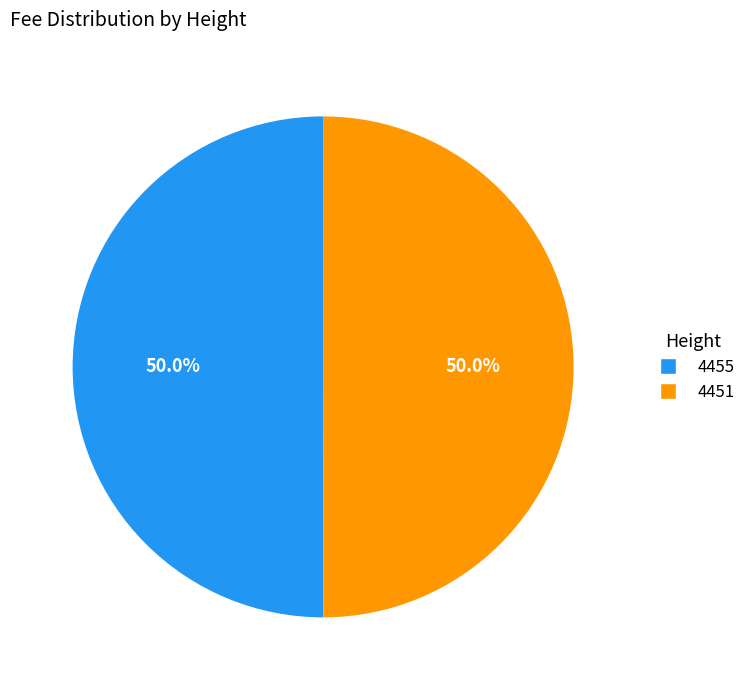

How many slices are in this pie chart?

2